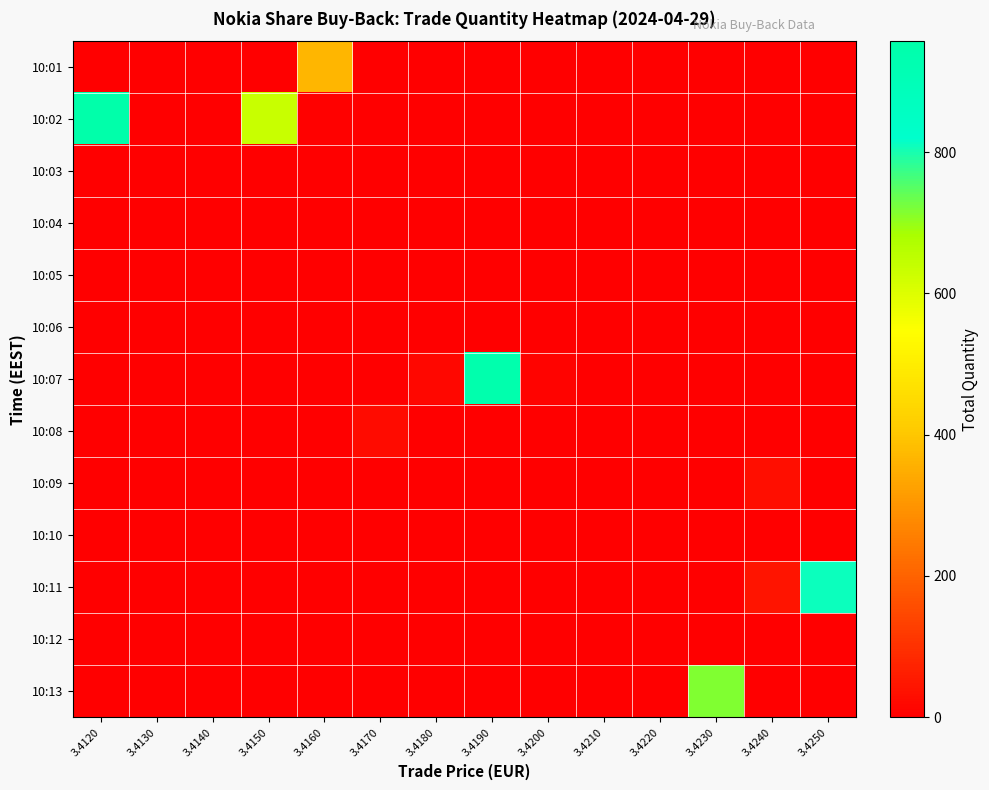

At how many categories does at least one series exceed 243?

6